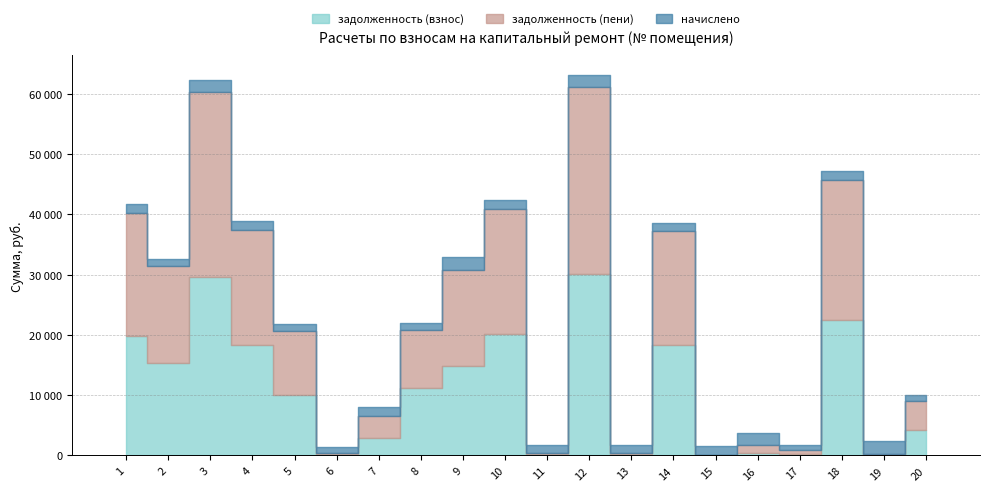

Where is задолженность (пени) nearest to the value 15537?

9